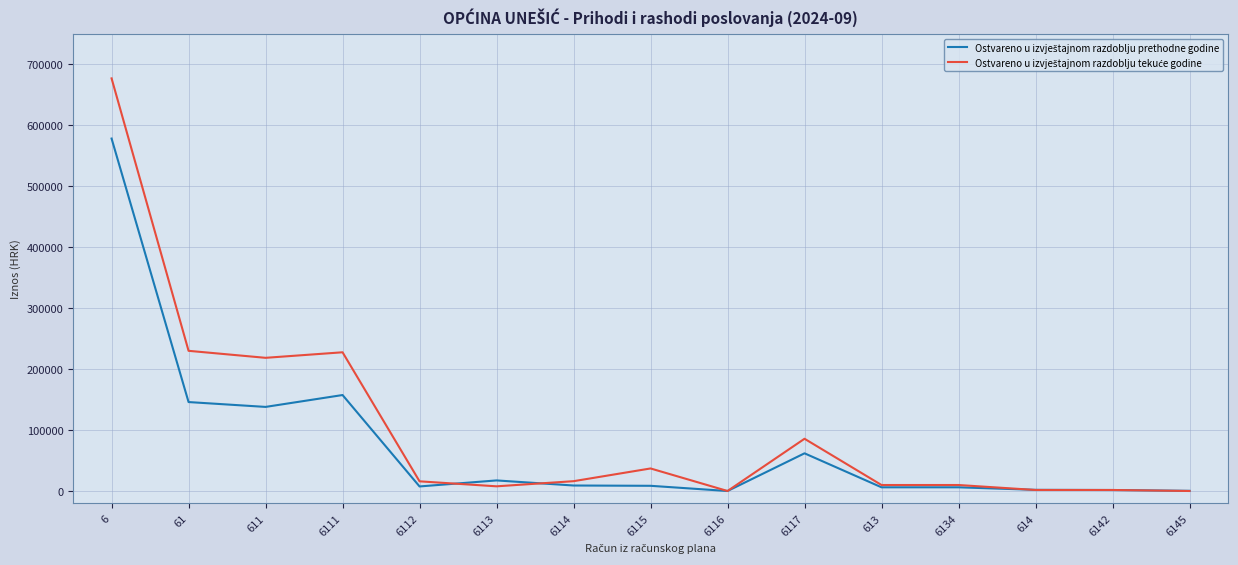

At how many categories does at least one series exceed 186733?

4